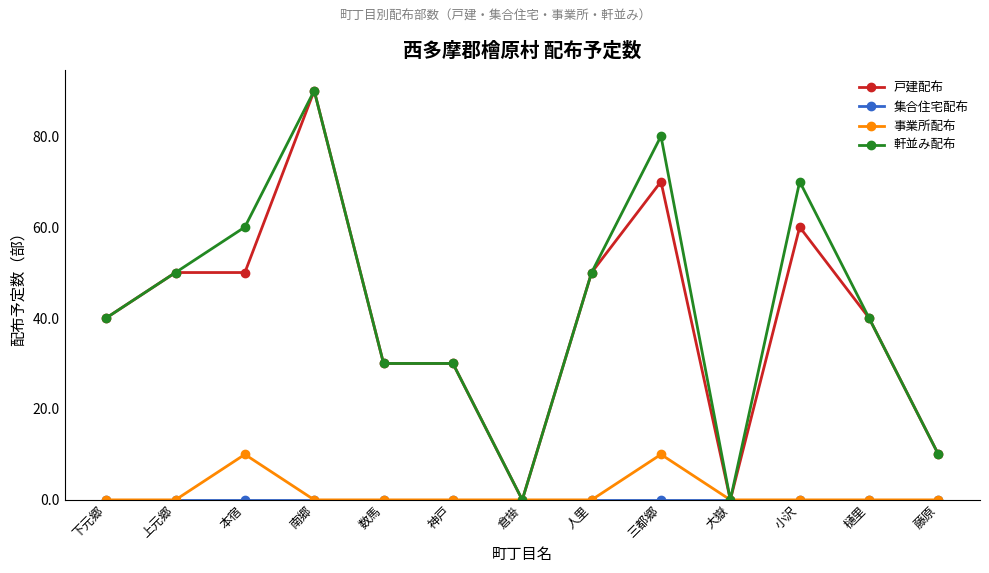

Is it true that 事業所配布 equals 0 at 数馬?

True